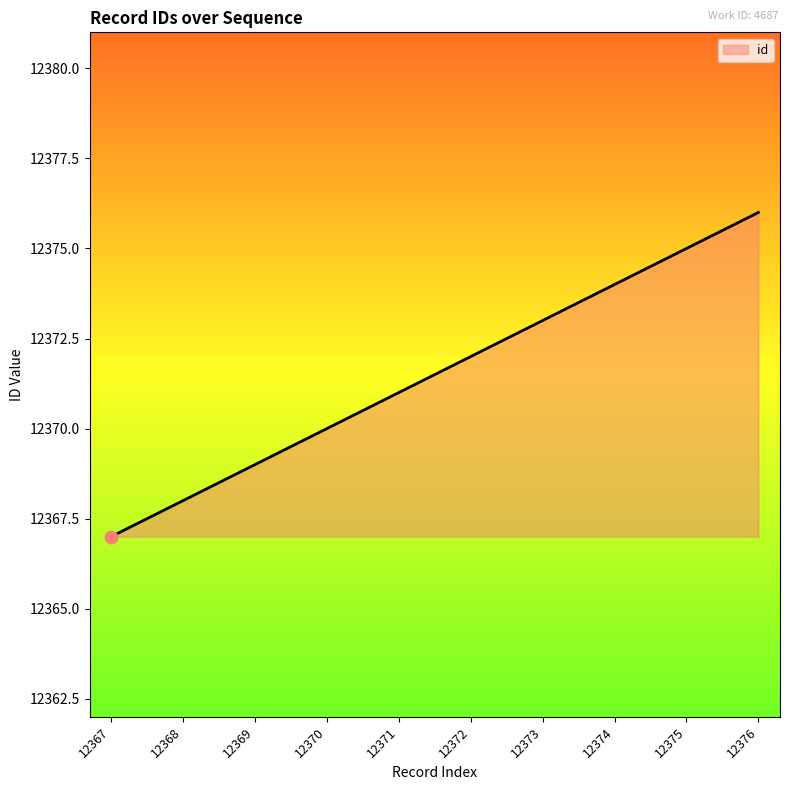

Between 12376 and 12372, which is larger?

12376